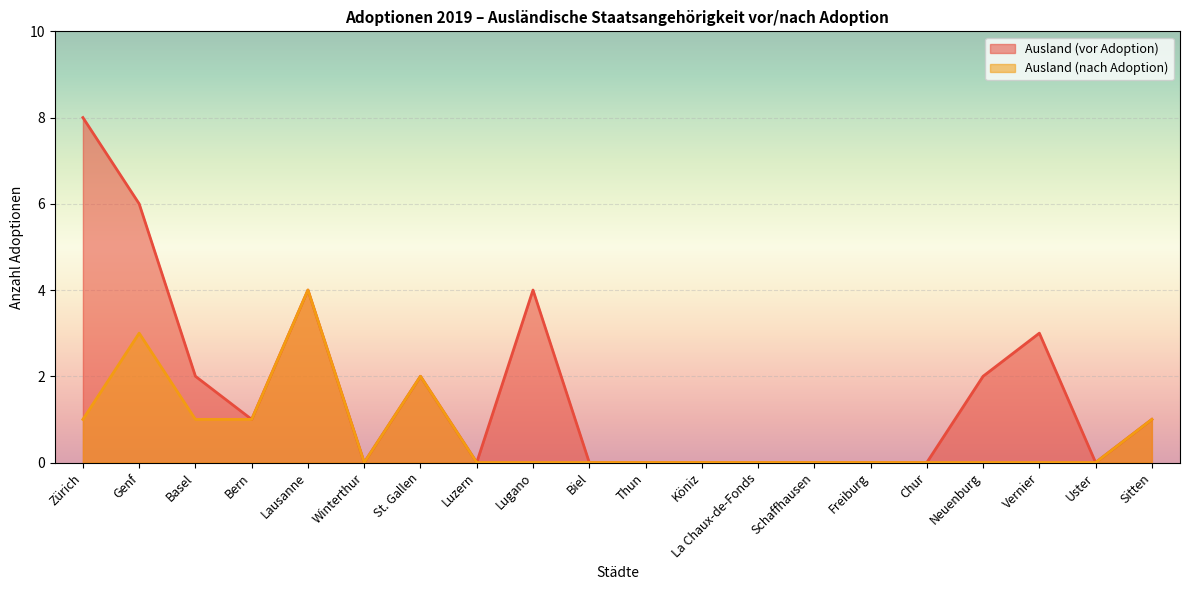

True or false: Ausland (vor Adoption) and Ausland (nach Adoption) intersect in this chart.

False